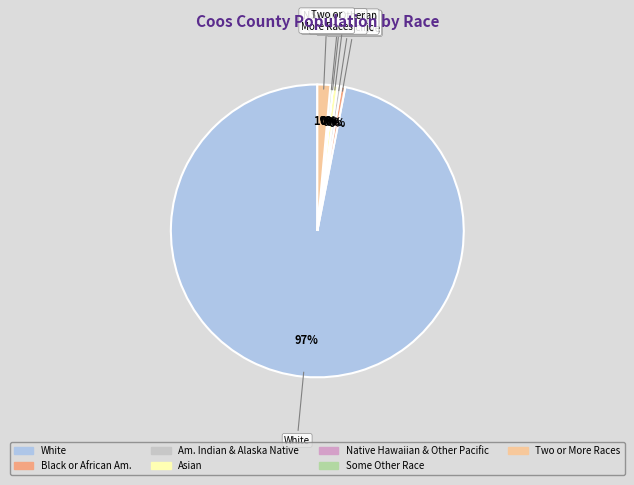

Does any single category account for the majority?

Yes